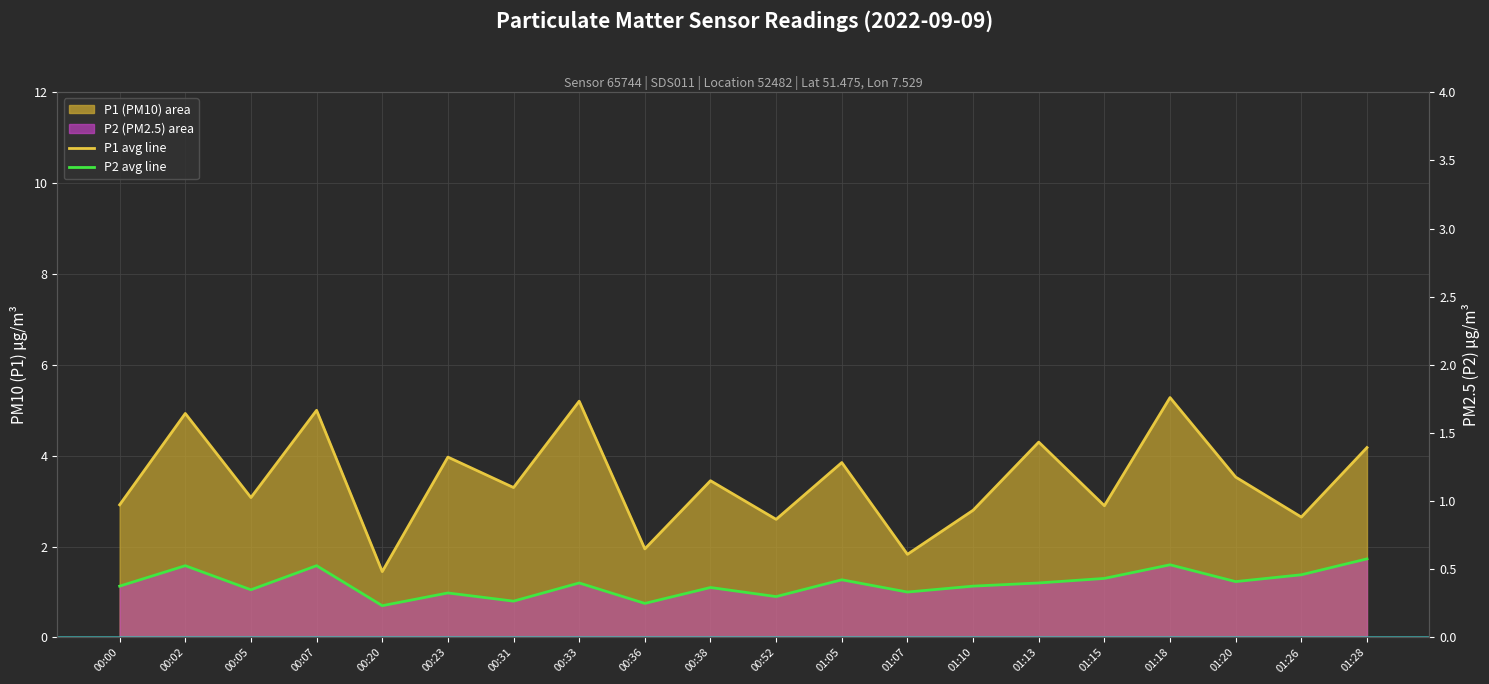

How many lines are shown in the chart?

2